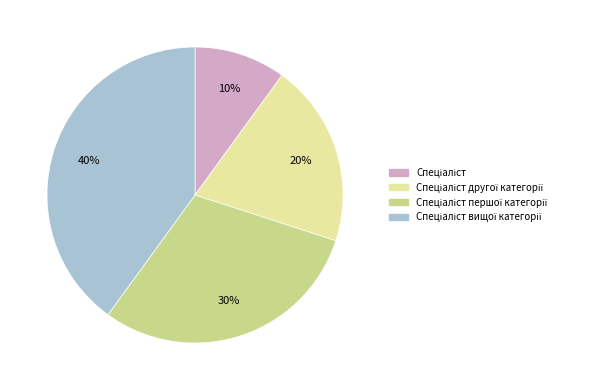

Does any single category account for the majority?

No